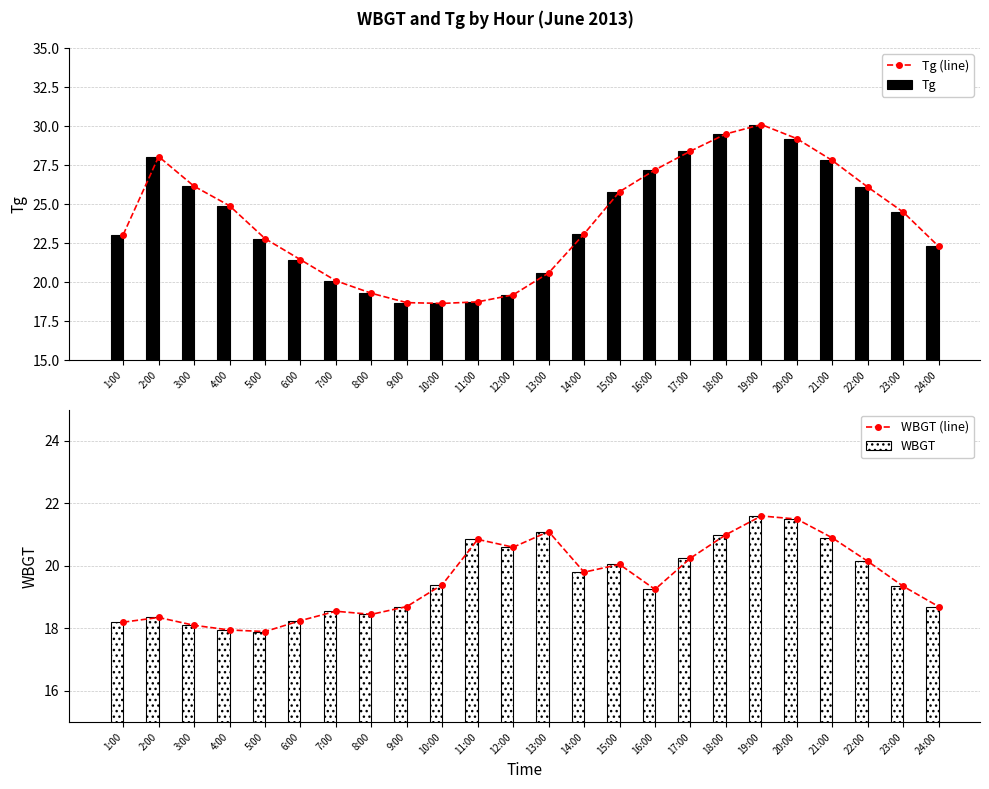

At which category does the chart reach its minimum across all series?

5:00